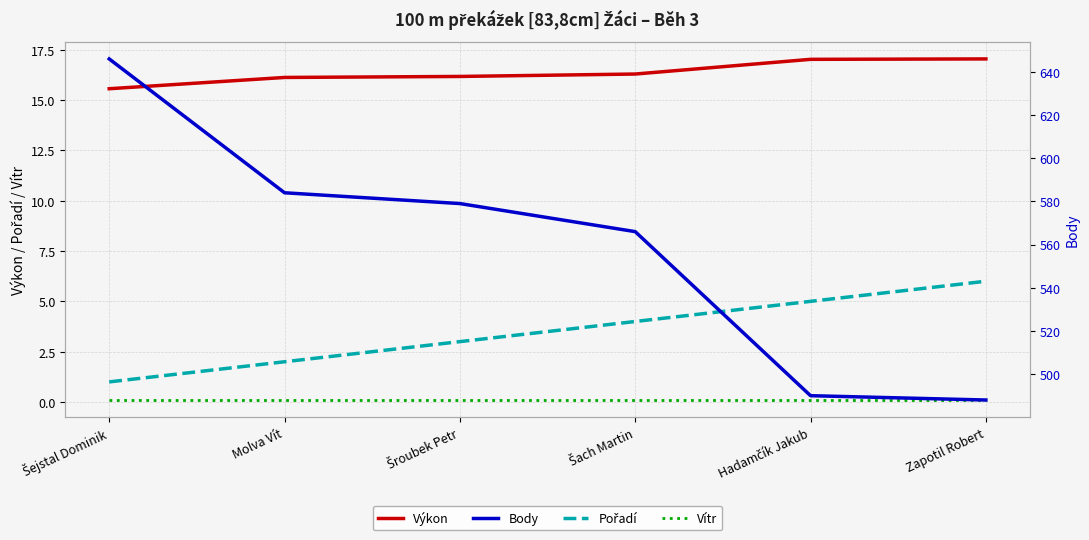

The Body series shows 488.0 at Zapotil Robert. True or false?

True